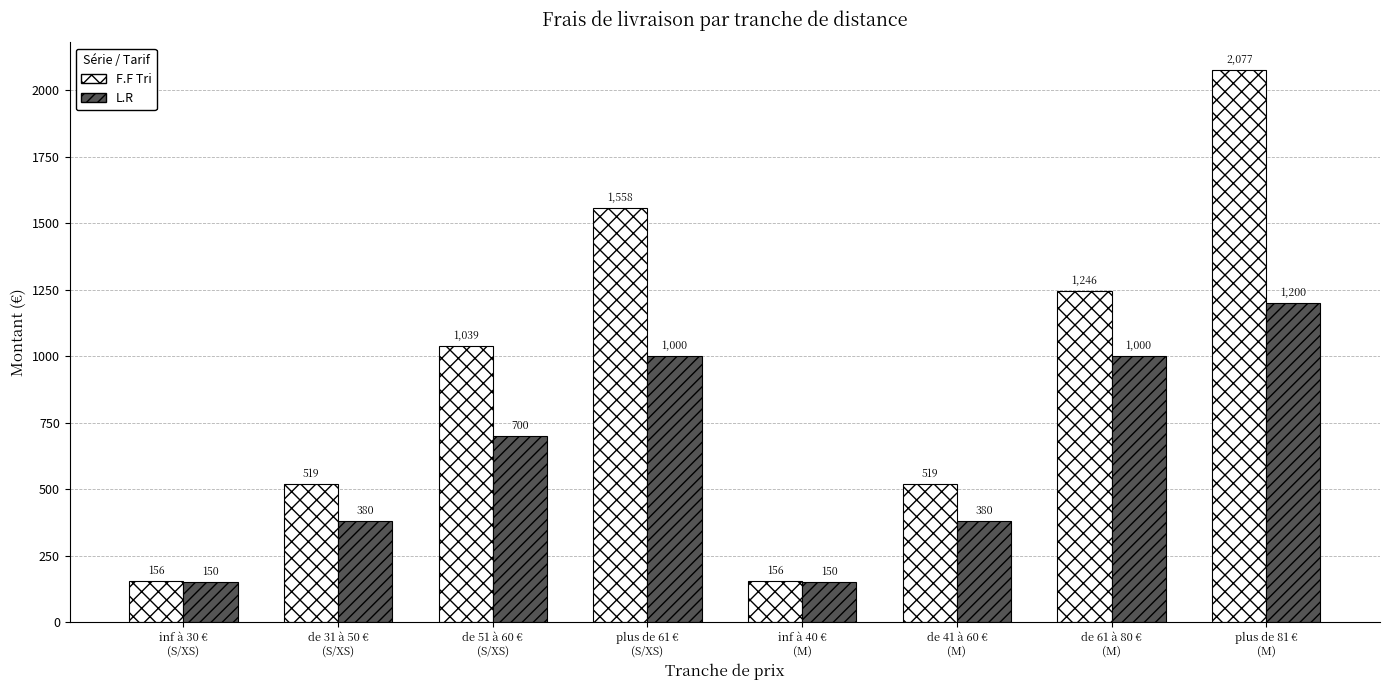

What is the sum of all L.R values?

4960